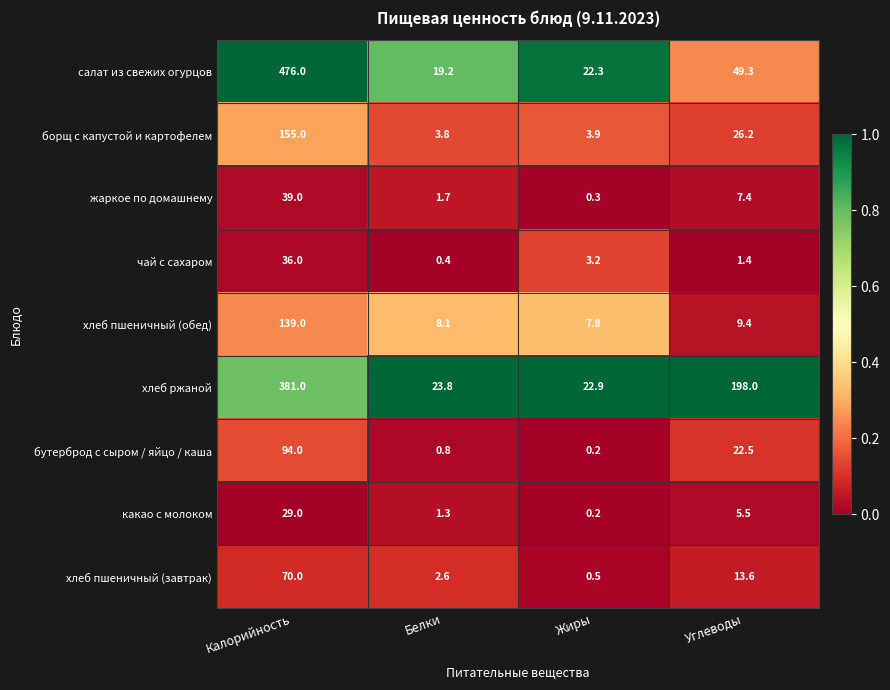

How many distinct data groups are displayed?

9